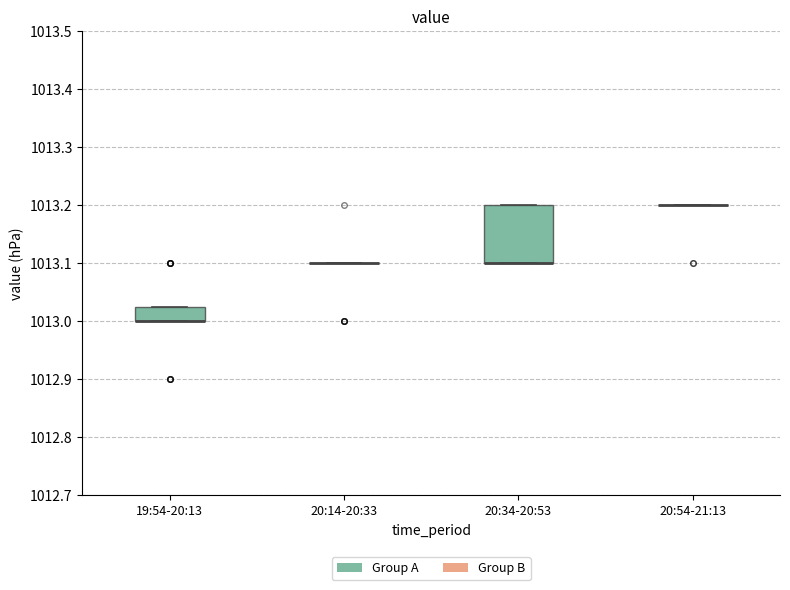

Comparing the boxes themselves (not the whiskers), which one is the tallest?

20:34-20:53